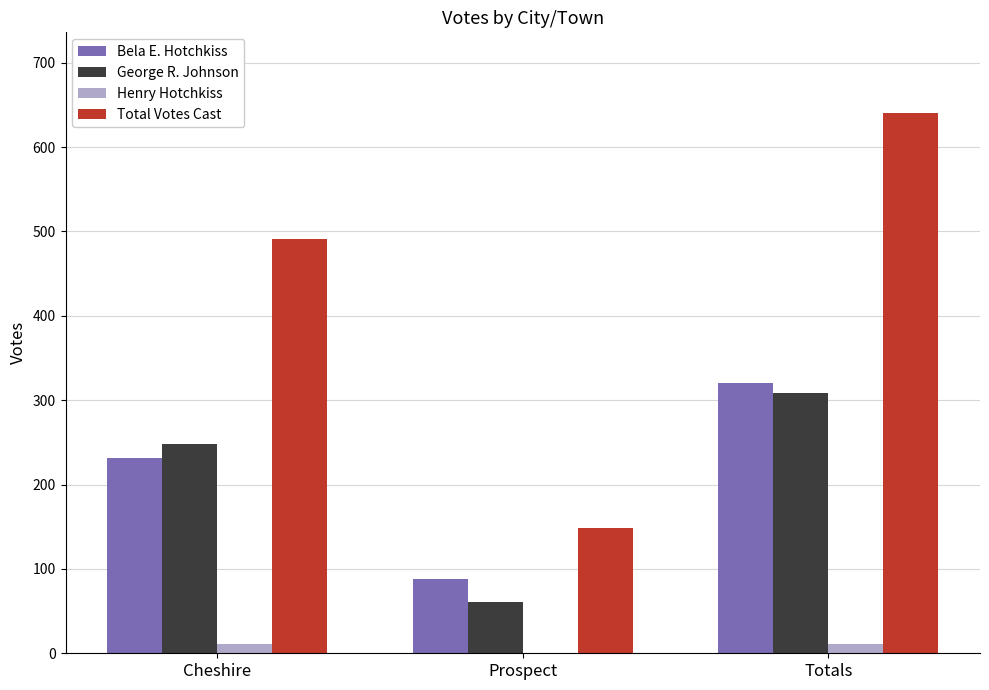

The Bela E. Hotchkiss series shows 161 at Totals. True or false?

False